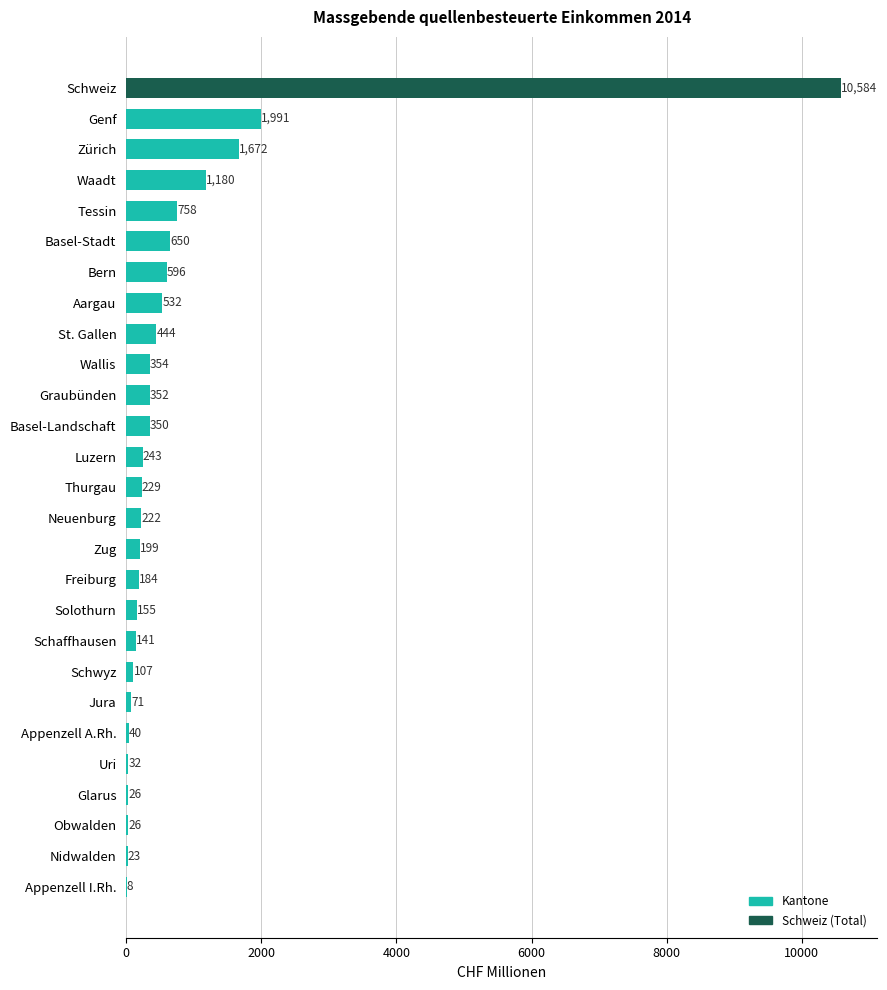

Is it true that the value at Luzern is 243.2?

True